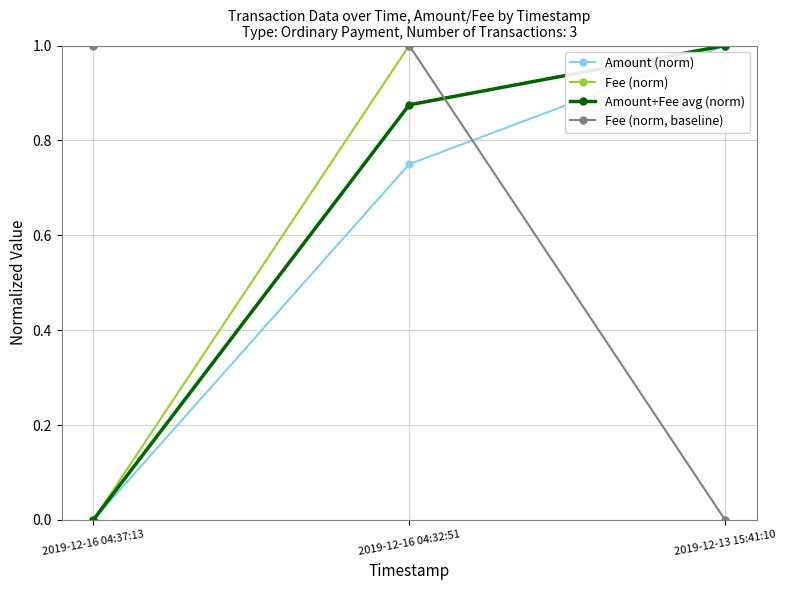

What is the label of the 2nd point from the left?

2019-12-16 04:32:51